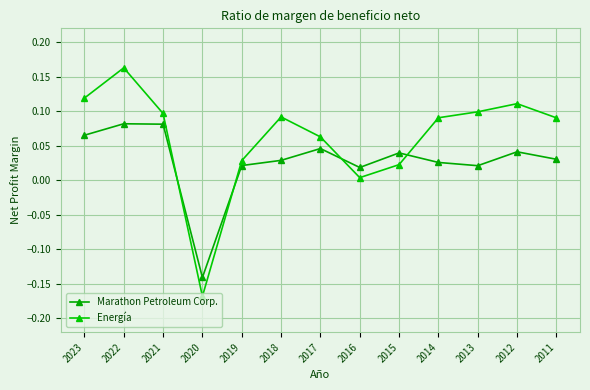

How many lines are shown in the chart?

2